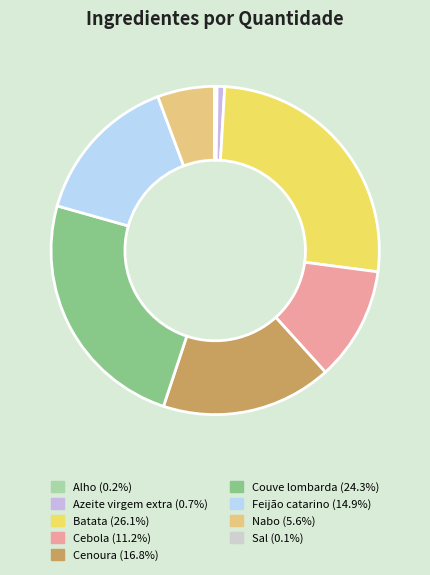

Is there a majority slice in this chart?

No